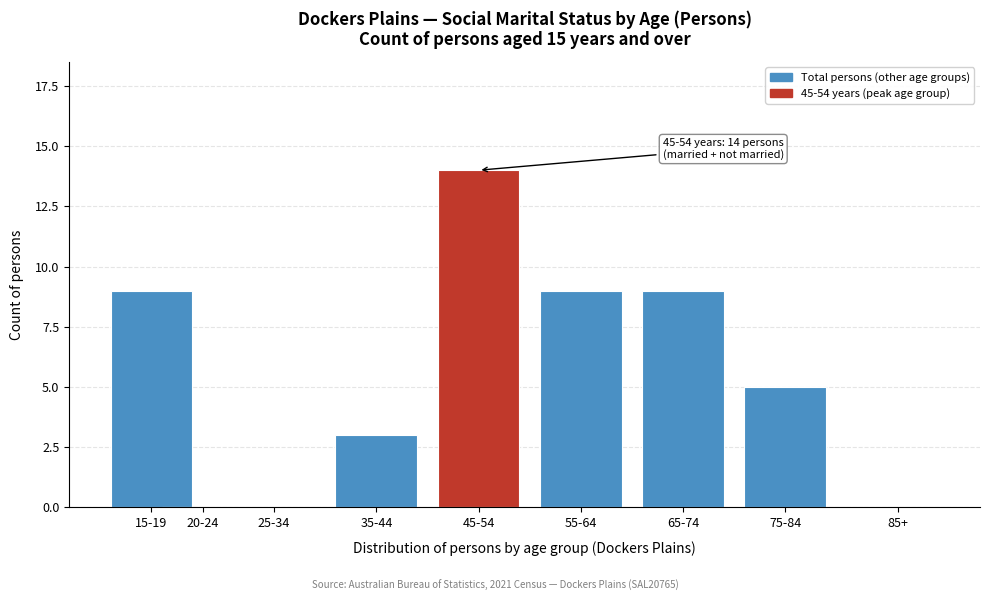

Reading left to right, extract all data points from this chart.

15-19=9	20-24=0	25-34=0	35-44=3	45-54=14	55-64=9	65-74=9	75-84=5	85+=0